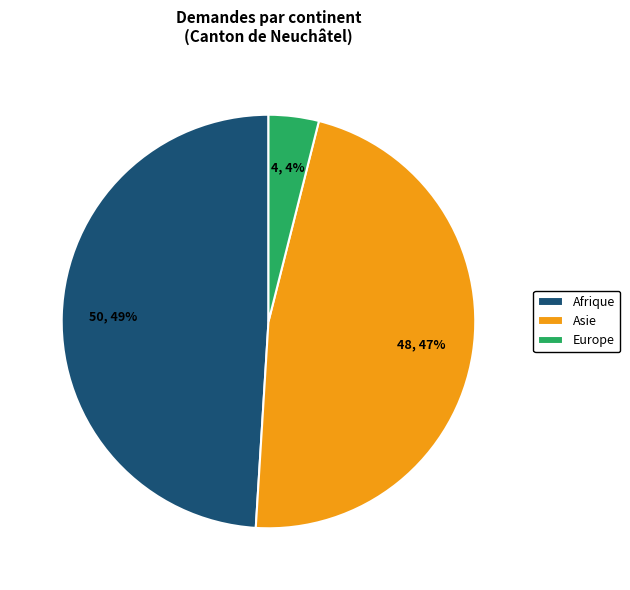

Do Europe and Asie together represent more than half of the pie?

Yes